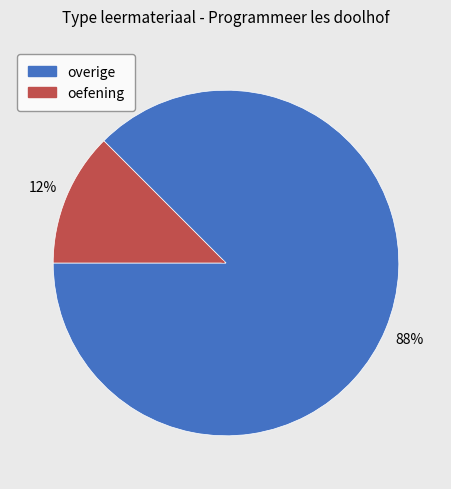

To the nearest percent, what is the average slice percentage?

50%